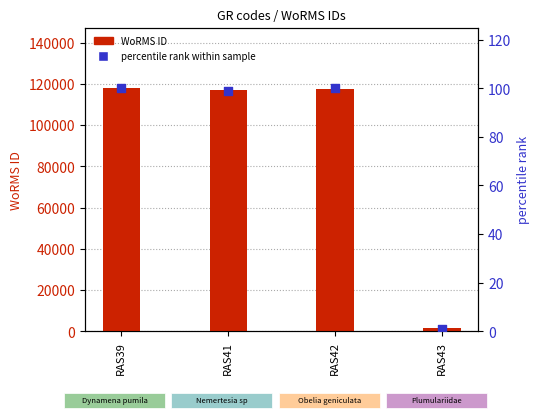

Which series reaches the minimum Y coordinate?

percentile rank within sample